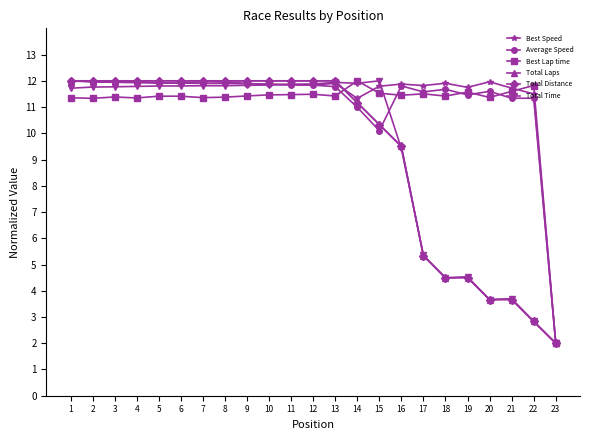

How many distinct data groups are displayed?

6